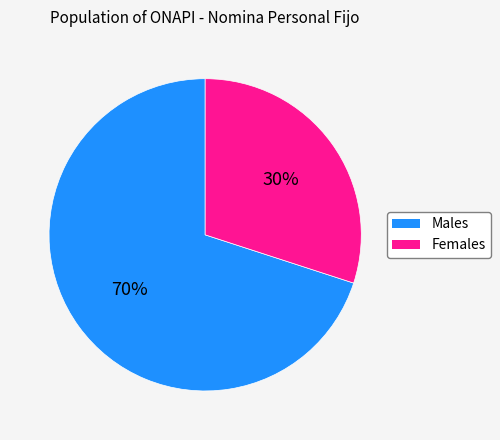

Is the sum of Females and Males greater than half?

Yes